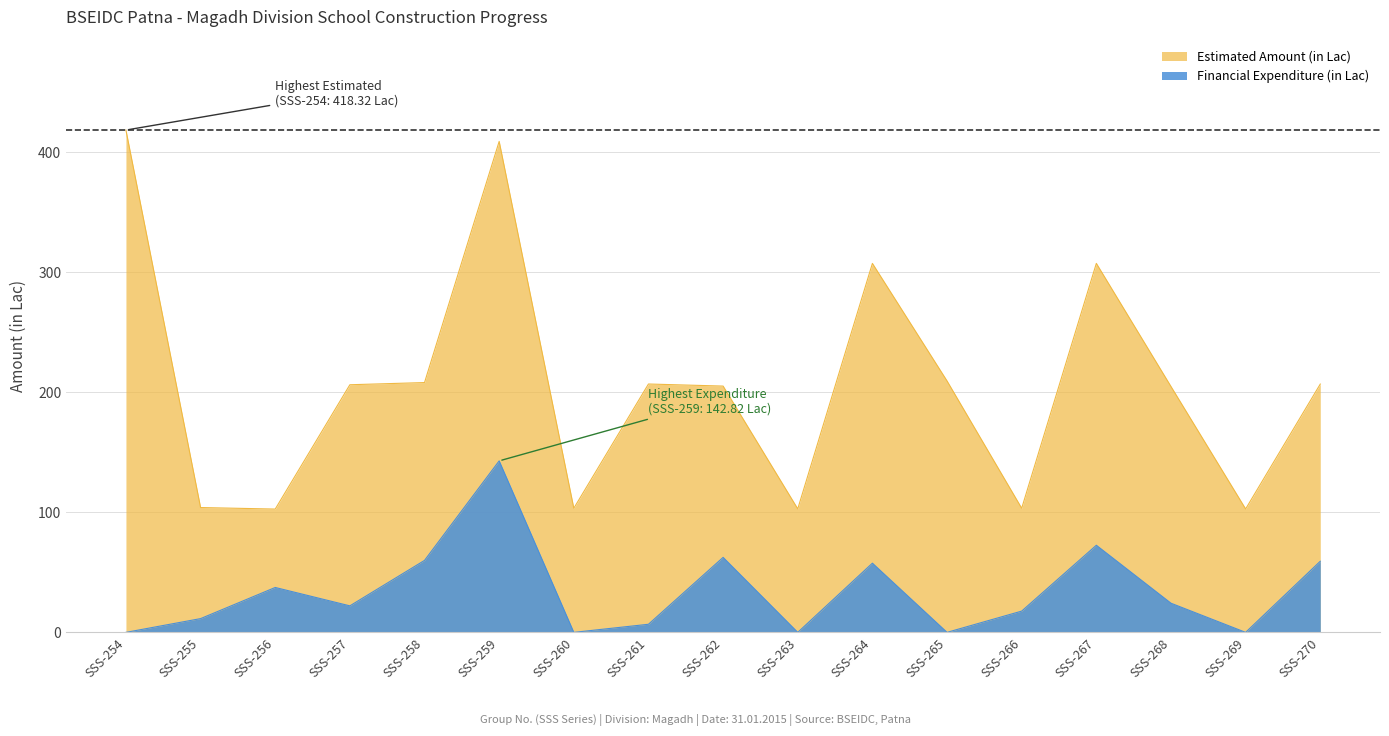

How many lines are shown in the chart?

2